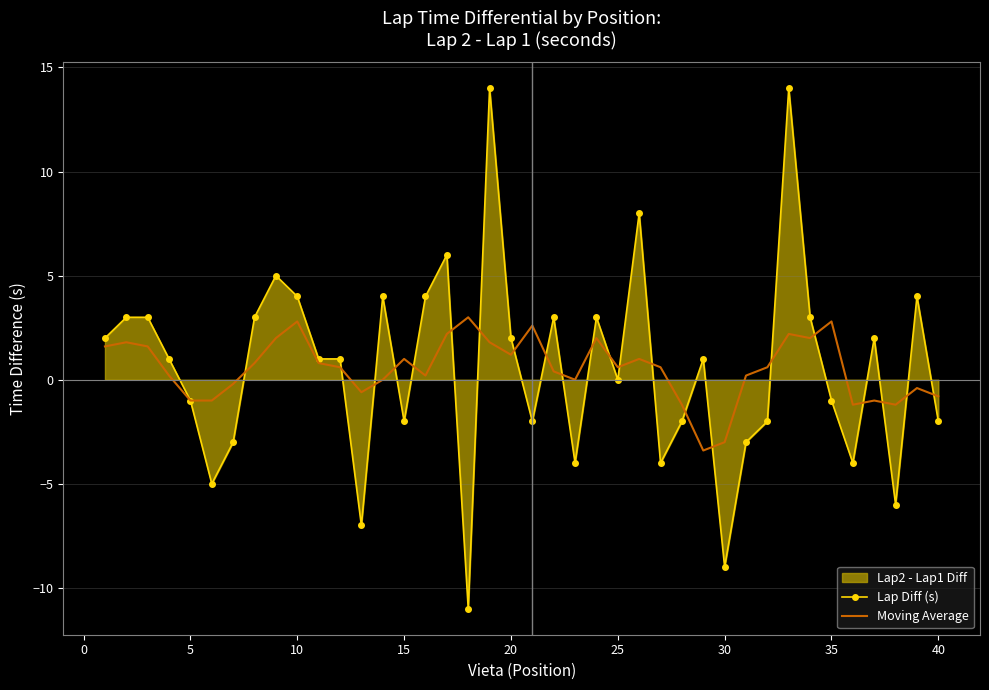

Which series has the widest spread of values?

Lap Diff (s)